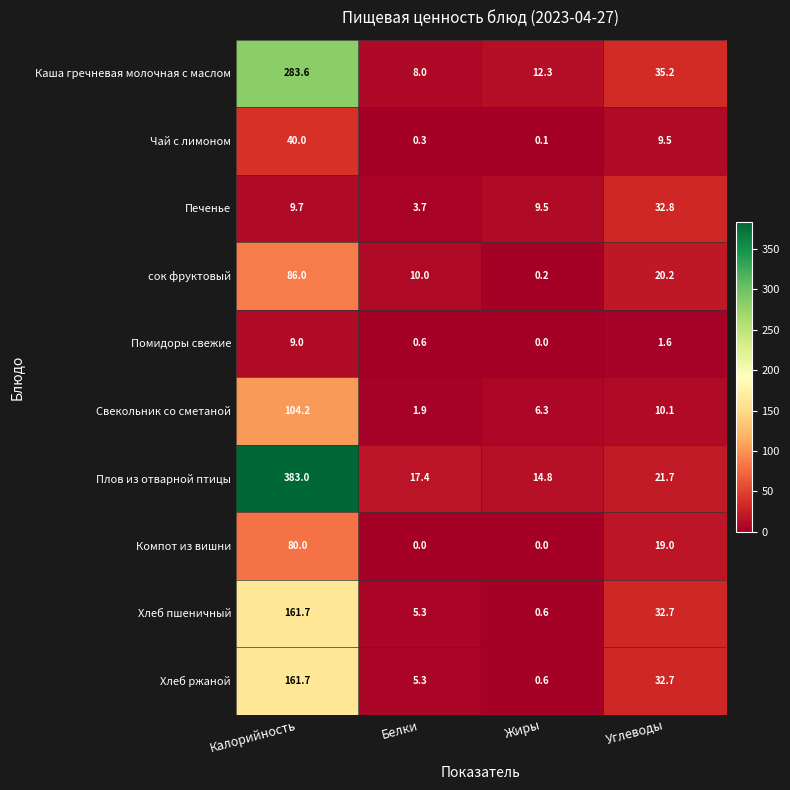

What is the sum of all Компот из вишни values?

99.0